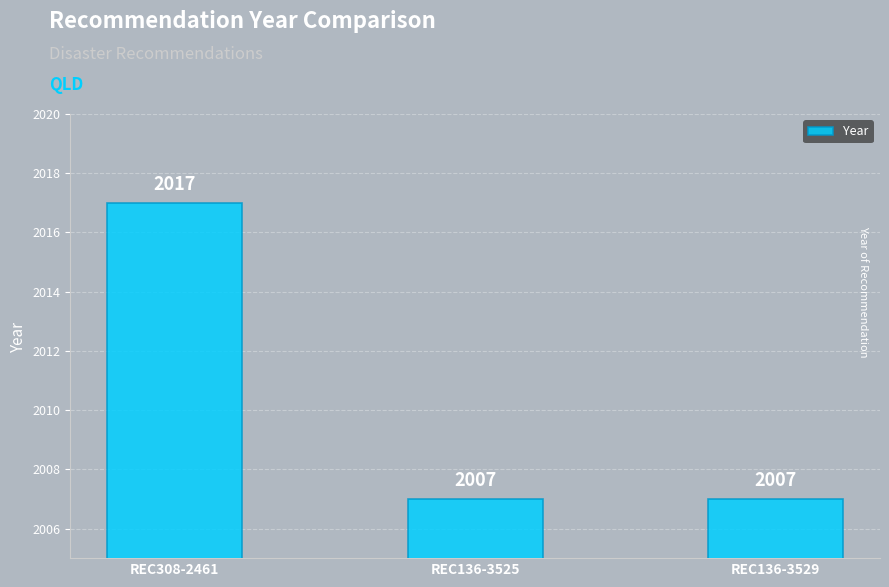

Does the chart contain stacked bars?

No